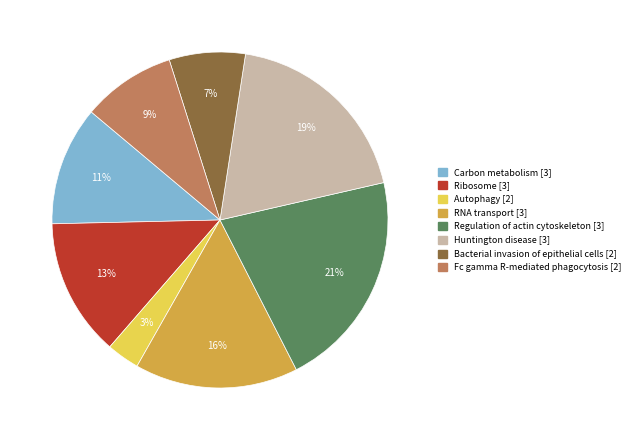

Combined, do Ribosome and RNA transport account for over 50%?

No